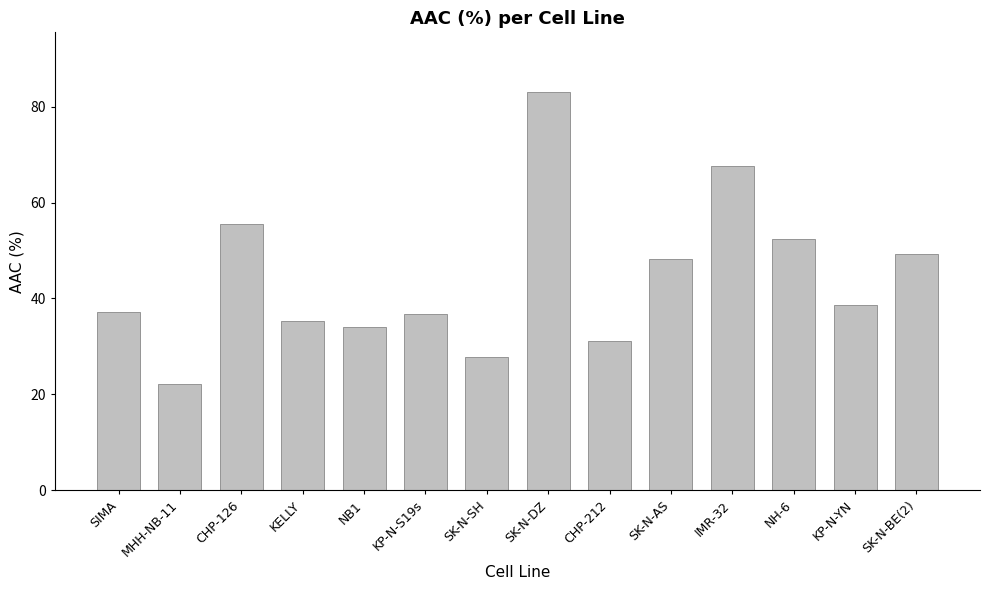

At which label is the value closest to 52?

NH-6